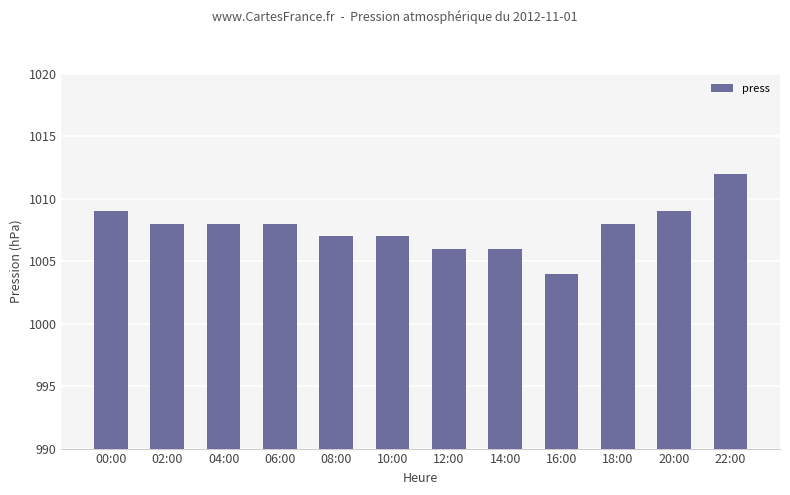

Reading right to left, transcribe all the data shown in this chart.

1012	1009	1008	1004	1006	1006	1007	1007	1008	1008	1008	1009